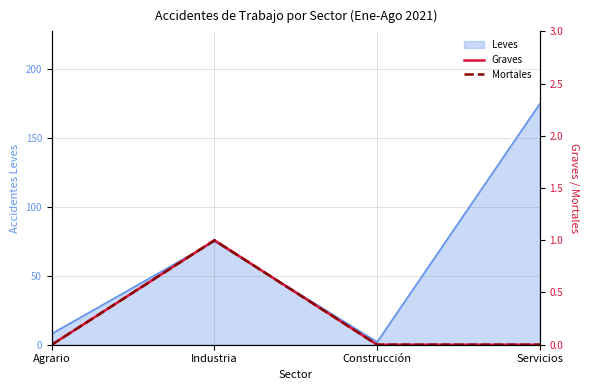

How many interior local peaks does the Mortales series have?

1